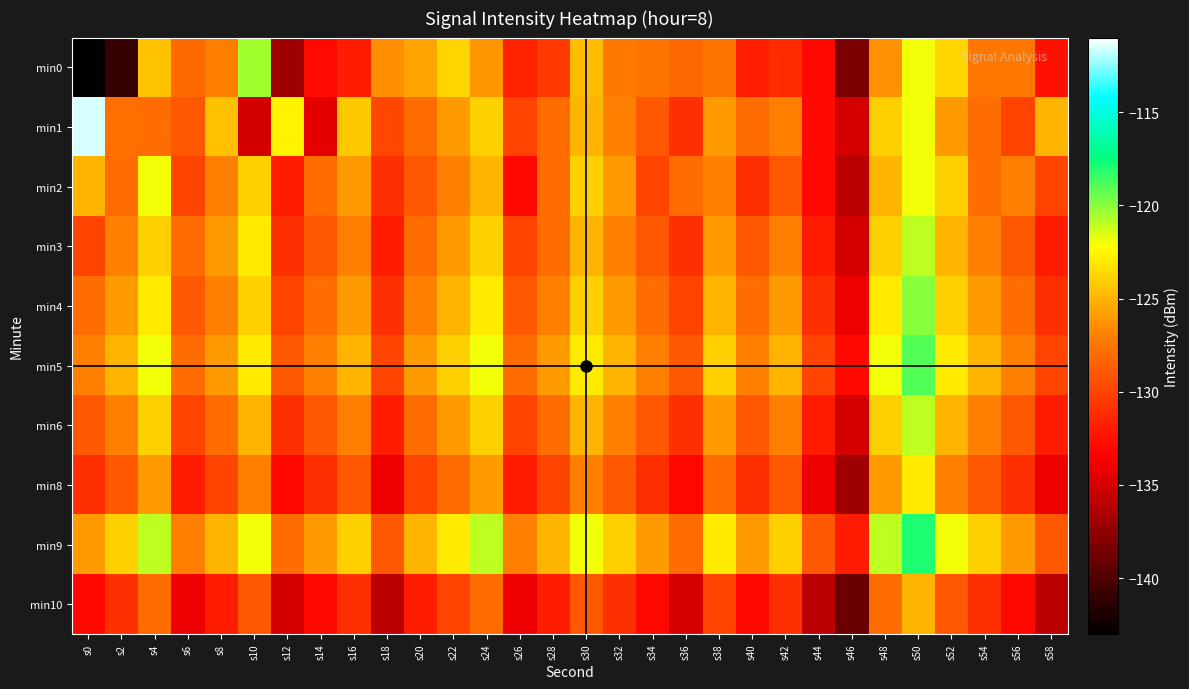

Reading left to right, what are all the values shown in this chart?

min0: s0=-142.9	s2=-140.9	s4=-124.4	s6=-128.0	s8=-127.1	s10=-120.5	s12=-137.0	s14=-132.9	s16=-132.0	s18=-126.4	s20=-125.6	s22=-123.8	s24=-126.2	s26=-131.6	s28=-130.5	s30=-124.7	s32=-127.3	s34=-127.6	s36=-128.2	s38=-127.6	s40=-131.9	s42=-131.1	s44=-133.0	s46=-138.4	s48=-126.4	s50=-122.0	s52=-123.7	s54=-127.5	s56=-127.4	s58=-132.6
min1: s0=-111.5	s2=-127.8	s4=-127.9	s6=-129.0	s8=-124.5	s10=-135.0	s12=-122.7	s14=-134.3	s16=-124.2	s18=-129.8	s20=-128.0	s22=-126.0	s24=-124.0	s26=-130.0	s28=-128.0	s30=-125.0	s32=-127.0	s34=-129.0	s36=-131.0	s38=-126.0	s40=-128.0	s42=-127.0	s44=-133.0	s46=-135.0	s48=-124.0	s50=-122.0	s52=-126.0	s54=-128.0	s56=-130.0	s58=-125.0
min2: s0=-125.0	s2=-128.0	s4=-122.0	s6=-130.0	s8=-127.0	s10=-124.0	s12=-132.0	s14=-128.0	s16=-126.0	s18=-131.0	s20=-129.0	s22=-127.0	s24=-125.0	s26=-133.0	s28=-128.0	s30=-124.0	s32=-126.0	s34=-130.0	s36=-128.0	s38=-127.0	s40=-131.0	s42=-129.0	s44=-133.0	s46=-136.0	s48=-125.0	s50=-122.0	s52=-124.0	s54=-128.0	s56=-127.0	s58=-130.0
min3: s0=-130.0	s2=-127.0	s4=-124.0	s6=-128.0	s8=-126.0	s10=-123.0	s12=-131.0	s14=-129.0	s16=-127.0	s18=-132.0	s20=-128.0	s22=-126.0	s24=-124.0	s26=-130.0	s28=-128.0	s30=-125.0	s32=-127.0	s34=-129.0	s36=-131.0	s38=-126.0	s40=-129.0	s42=-127.0	s44=-132.0	s46=-135.0	s48=-124.0	s50=-121.0	s52=-125.0	s54=-127.0	s56=-129.0	s58=-132.0
min4: s0=-128.0	s2=-126.0	s4=-123.0	s6=-129.0	s8=-127.0	s10=-124.0	s12=-130.0	s14=-128.0	s16=-126.0	s18=-131.0	s20=-127.0	s22=-125.0	s24=-123.0	s26=-129.0	s28=-127.0	s30=-124.0	s32=-126.0	s34=-128.0	s36=-130.0	s38=-125.0	s40=-128.0	s42=-126.0	s44=-131.0	s46=-134.0	s48=-123.0	s50=-120.0	s52=-124.0	s54=-126.0	s56=-128.0	s58=-131.0
min5: s0=-127.0	s2=-125.0	s4=-122.0	s6=-128.0	s8=-126.0	s10=-123.0	s12=-129.0	s14=-127.0	s16=-125.0	s18=-130.0	s20=-126.0	s22=-124.0	s24=-122.0	s26=-128.0	s28=-126.0	s30=-123.0	s32=-125.0	s34=-127.0	s36=-129.0	s38=-124.0	s40=-127.0	s42=-125.0	s44=-130.0	s46=-133.0	s48=-122.0	s50=-119.0	s52=-123.0	s54=-125.0	s56=-127.0	s58=-130.0
min6: s0=-129.0	s2=-127.0	s4=-124.0	s6=-130.0	s8=-128.0	s10=-125.0	s12=-131.0	s14=-129.0	s16=-127.0	s18=-132.0	s20=-128.0	s22=-126.0	s24=-124.0	s26=-130.0	s28=-128.0	s30=-125.0	s32=-127.0	s34=-129.0	s36=-131.0	s38=-126.0	s40=-129.0	s42=-127.0	s44=-132.0	s46=-135.0	s48=-124.0	s50=-121.0	s52=-125.0	s54=-127.0	s56=-129.0	s58=-132.0
min8: s0=-131.0	s2=-129.0	s4=-126.0	s6=-132.0	s8=-130.0	s10=-127.0	s12=-133.0	s14=-131.0	s16=-129.0	s18=-134.0	s20=-130.0	s22=-128.0	s24=-126.0	s26=-132.0	s28=-130.0	s30=-127.0	s32=-129.0	s34=-131.0	s36=-133.0	s38=-128.0	s40=-131.0	s42=-129.0	s44=-134.0	s46=-137.0	s48=-126.0	s50=-123.0	s52=-127.0	s54=-129.0	s56=-131.0	s58=-134.0
min9: s0=-126.0	s2=-124.0	s4=-121.0	s6=-127.0	s8=-125.0	s10=-122.0	s12=-128.0	s14=-126.0	s16=-124.0	s18=-129.0	s20=-125.0	s22=-123.0	s24=-121.0	s26=-127.0	s28=-125.0	s30=-122.0	s32=-124.0	s34=-126.0	s36=-128.0	s38=-123.0	s40=-126.0	s42=-124.0	s44=-129.0	s46=-132.0	s48=-121.0	s50=-118.0	s52=-122.0	s54=-124.0	s56=-126.0	s58=-129.0
min10: s0=-133.0	s2=-131.0	s4=-128.0	s6=-134.0	s8=-132.0	s10=-129.0	s12=-135.0	s14=-133.0	s16=-131.0	s18=-136.0	s20=-132.0	s22=-130.0	s24=-128.0	s26=-134.0	s28=-132.0	s30=-129.0	s32=-131.0	s34=-133.0	s36=-135.0	s38=-130.0	s40=-133.0	s42=-131.0	s44=-136.0	s46=-139.0	s48=-128.0	s50=-125.0	s52=-129.0	s54=-131.0	s56=-133.0	s58=-136.0